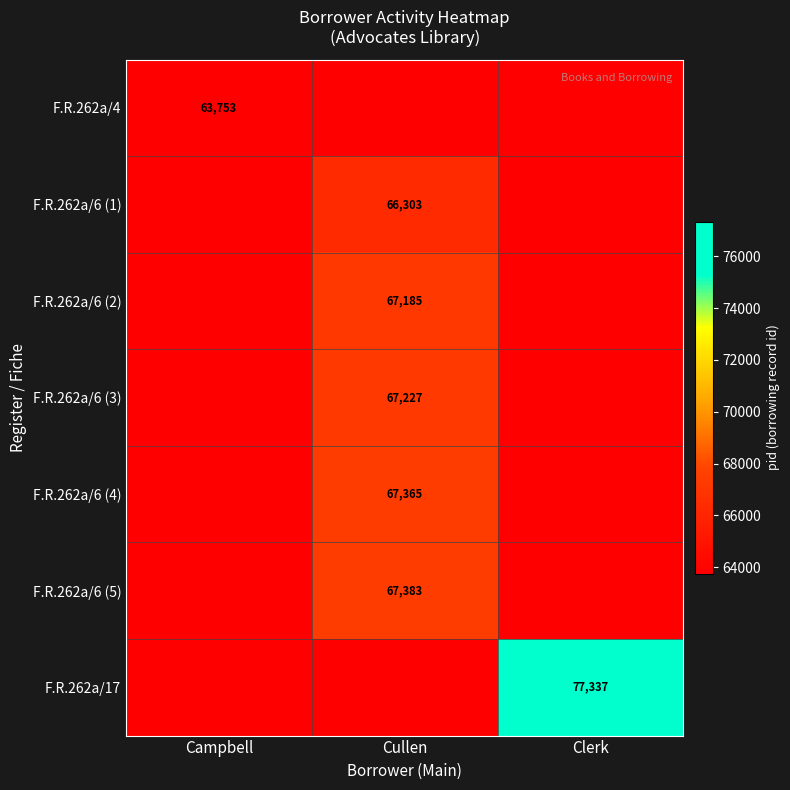

Is the value of F.R.262a/6 (4) at Cullen greater than the value of F.R.262a/4 at Campbell?

Yes